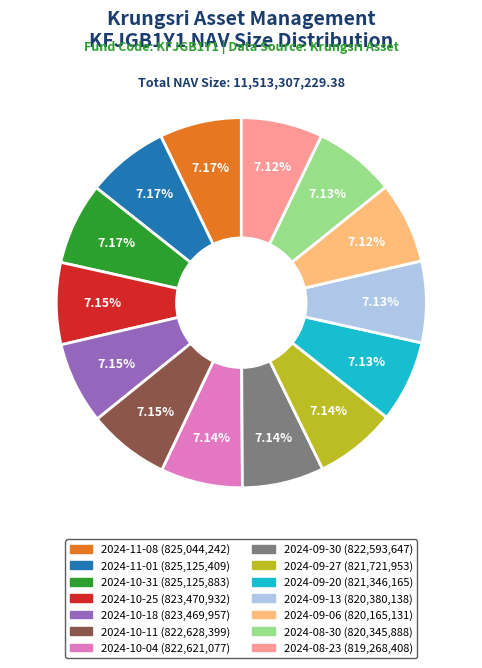

Does 2024-10-25 represent more than half of the total?

No